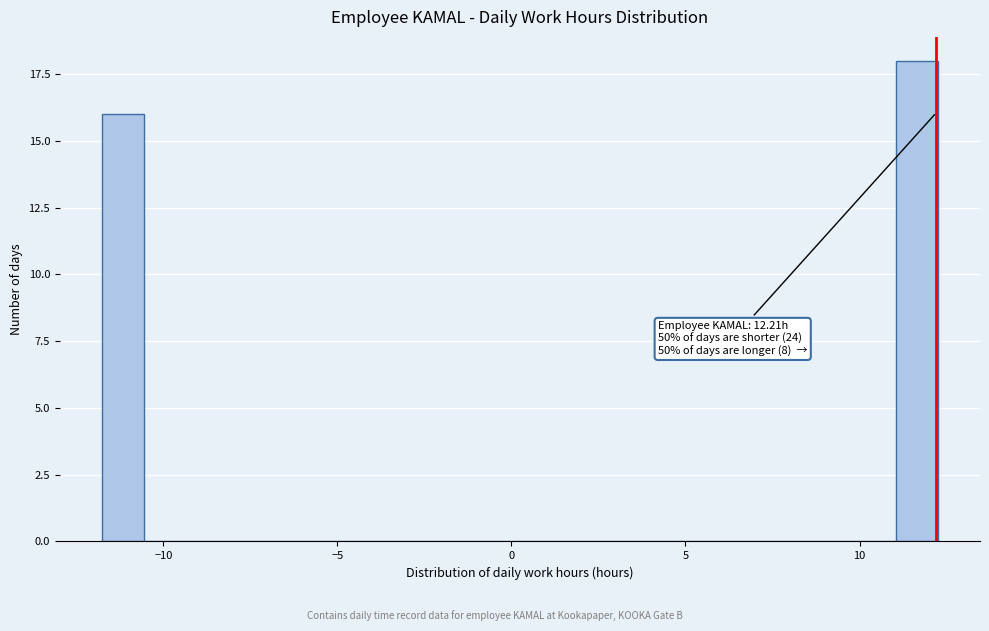

Read against the x-axis, roughly where is the centre of the tallest bar?

11.5